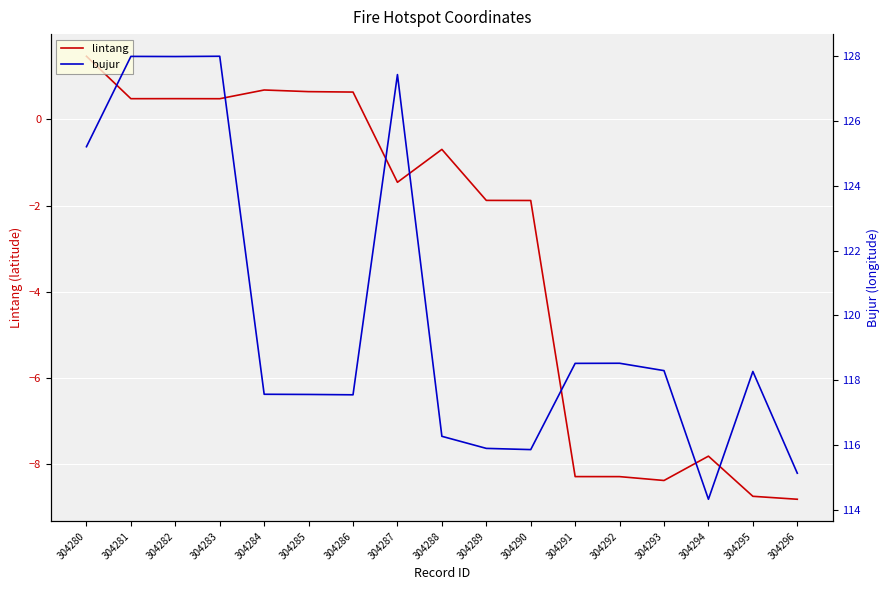

What are all the series names shown in the legend?

lintang, bujur